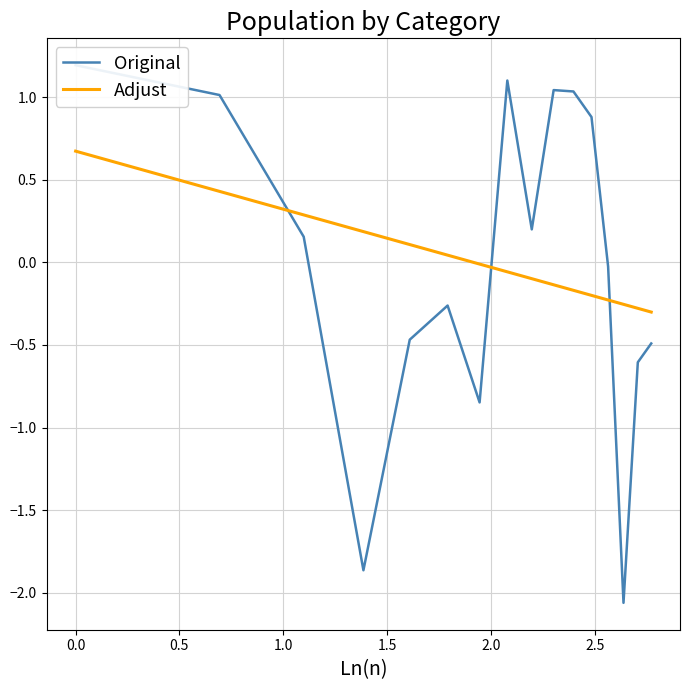

Which series ends up on top after the final intersection of Original and Adjust?

Adjust